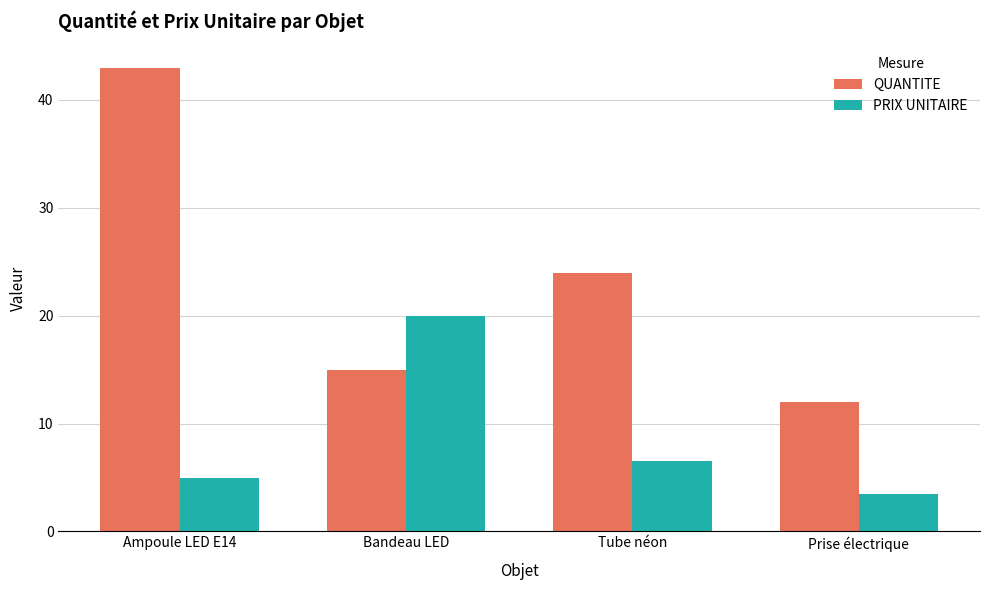

What is the difference between the maximum and minimum values in the QUANTITE series?

31.0